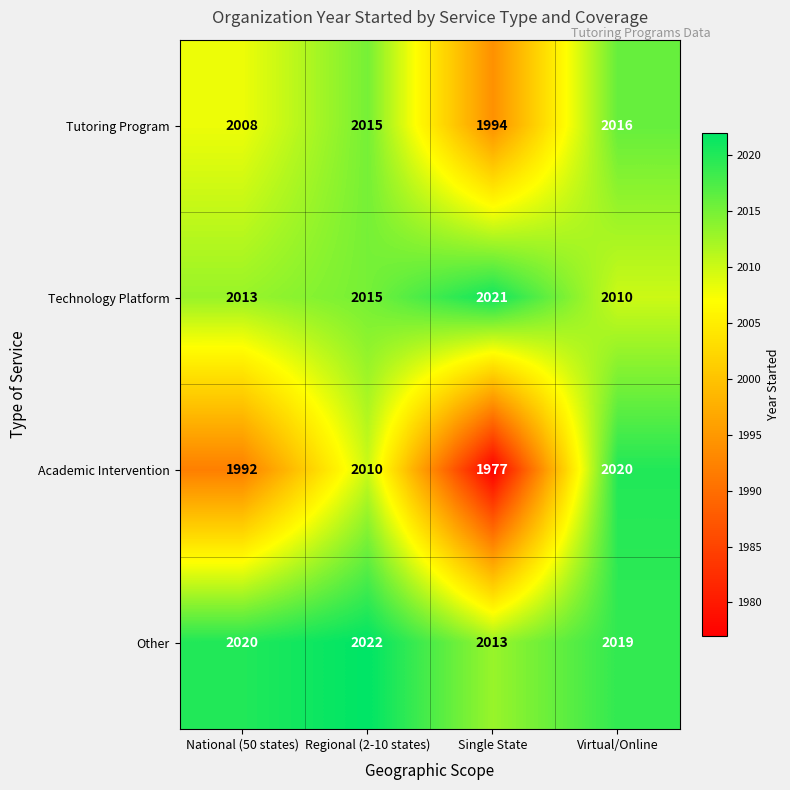

Which series has the widest spread of values?

Academic Intervention